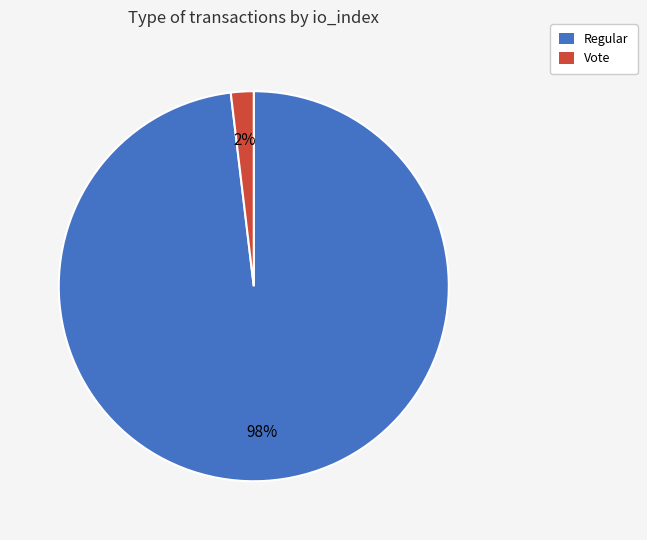

Rank the categories by value from highest to lowest.

Regular, Vote